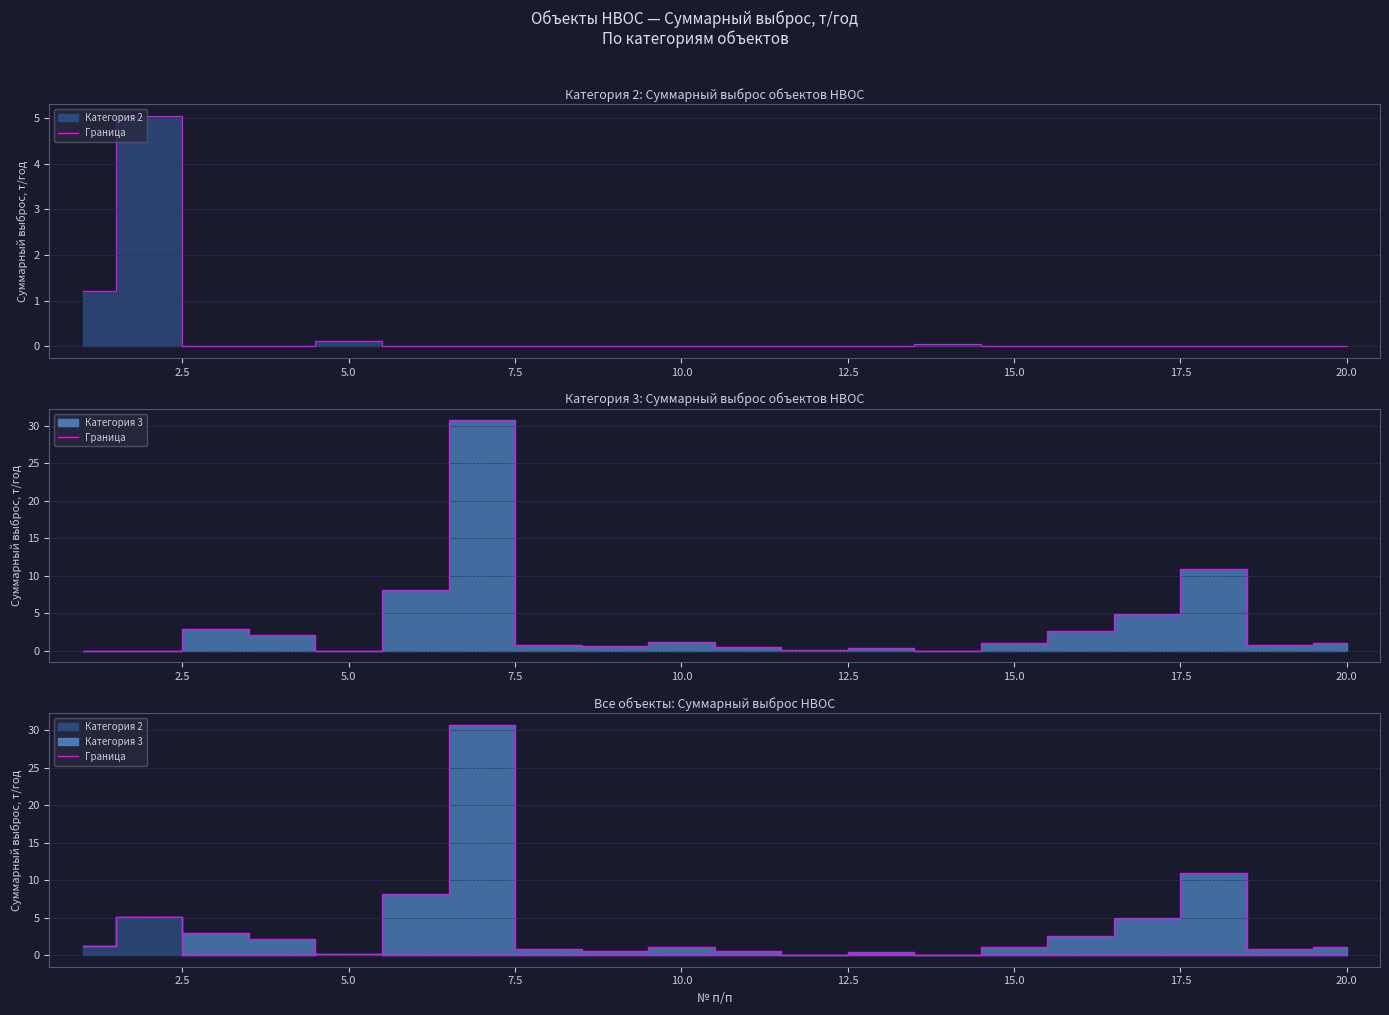

Which series has the largest total across all categories?

Категория 3